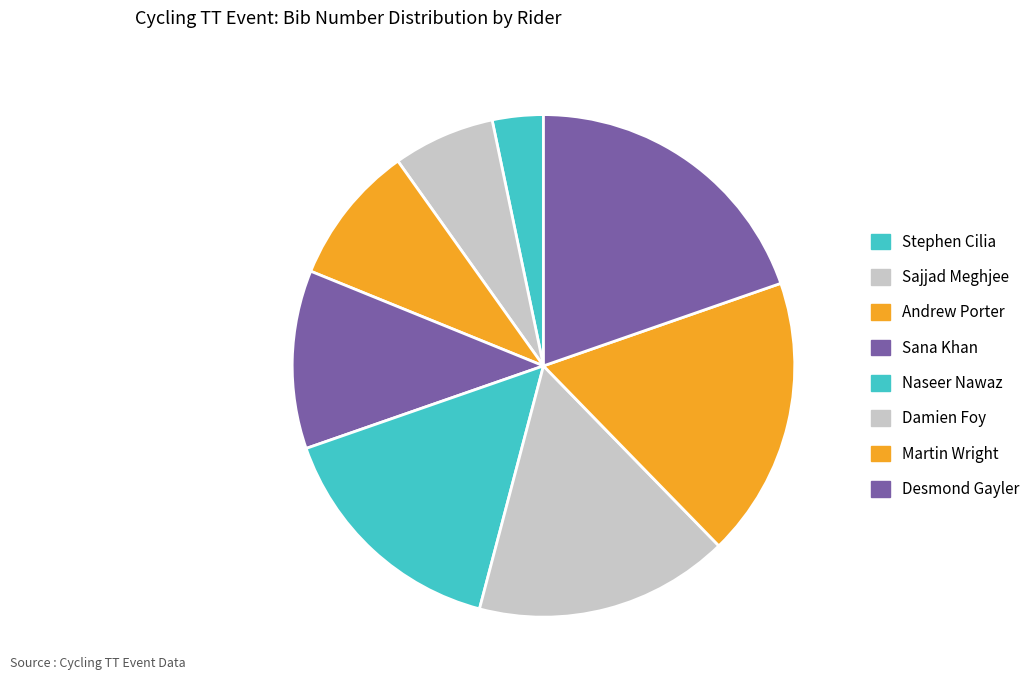

What is the largest slice in the pie chart?

Desmond Gayler